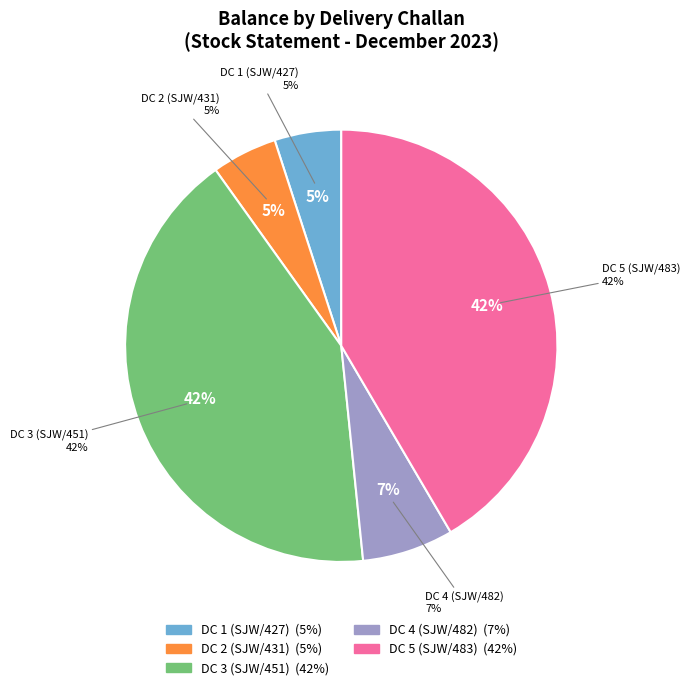

What is the ratio of the value at DC 3 (SJW/451) to the value at DC 1 (SJW/427)?

8.4